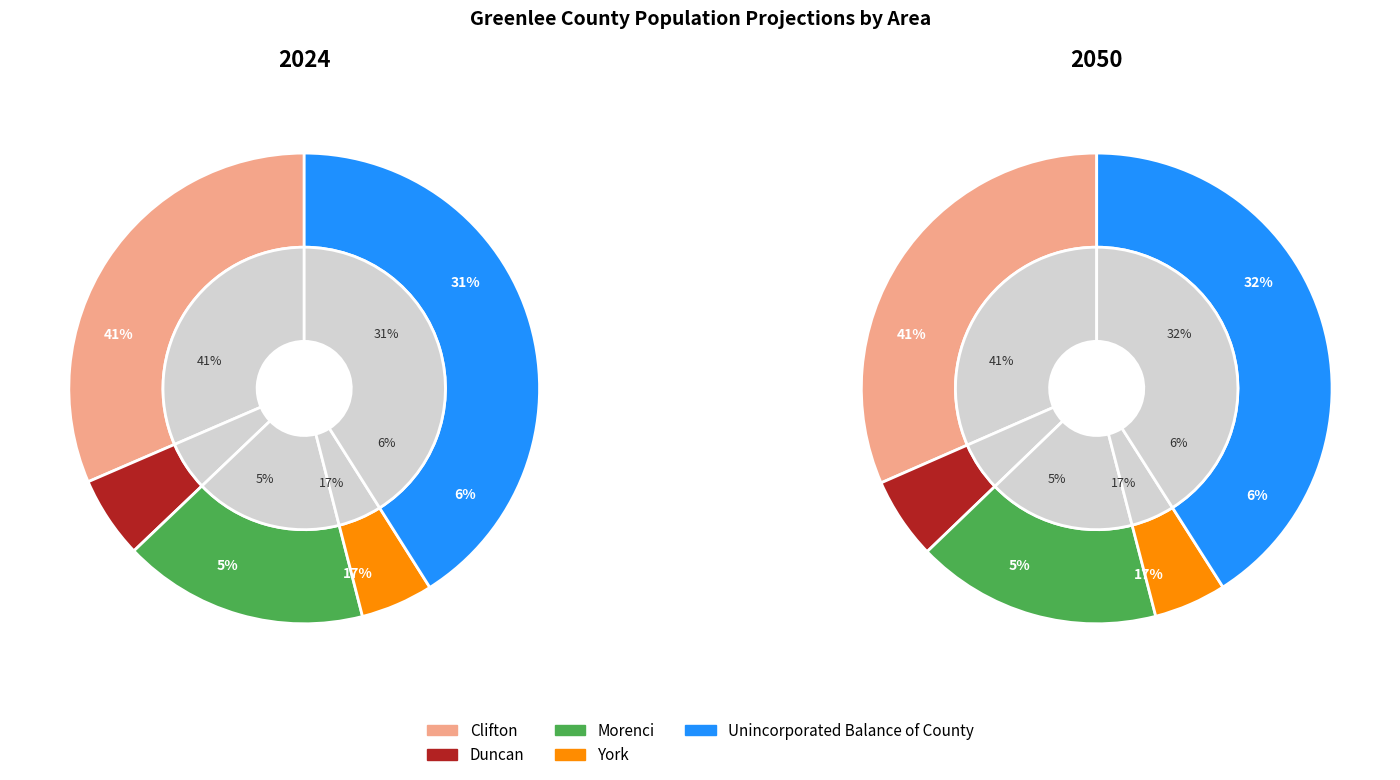

How much of the chart is everything except values_2024?

68.5%